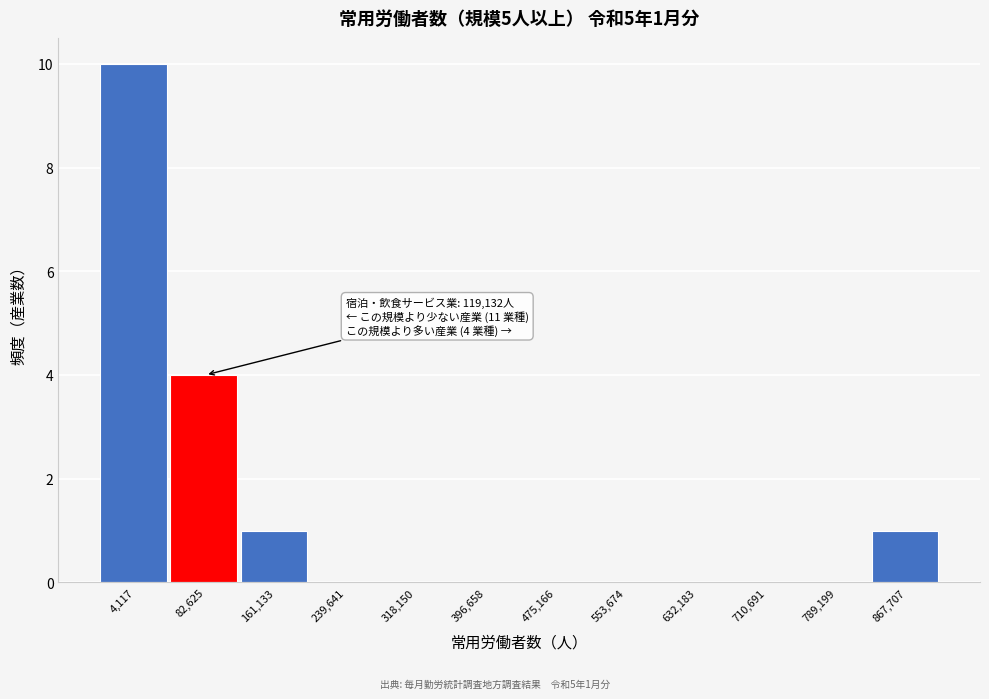

Reading left to right, transcribe all the data shown in this chart.

4,117=10	82,625=4	161,133=1	239,641=0	318,150=0	396,658=0	475,166=0	553,674=0	632,183=0	710,691=0	789,199=0	867,707=1